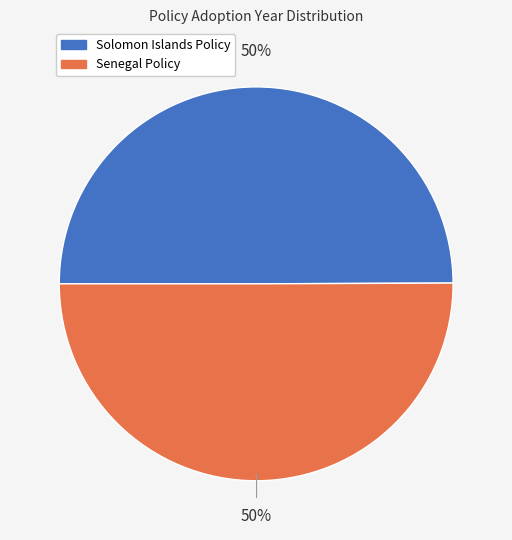

Approximately how many times larger is the value at Senegal Policy compared to Solomon Islands Policy?

1.0